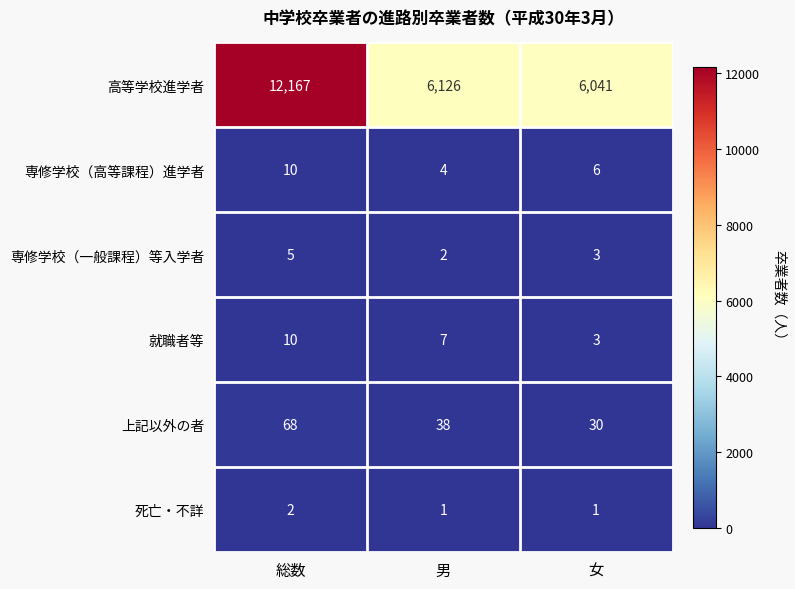

The 死亡・不詳 series shows 0 at 女. True or false?

False